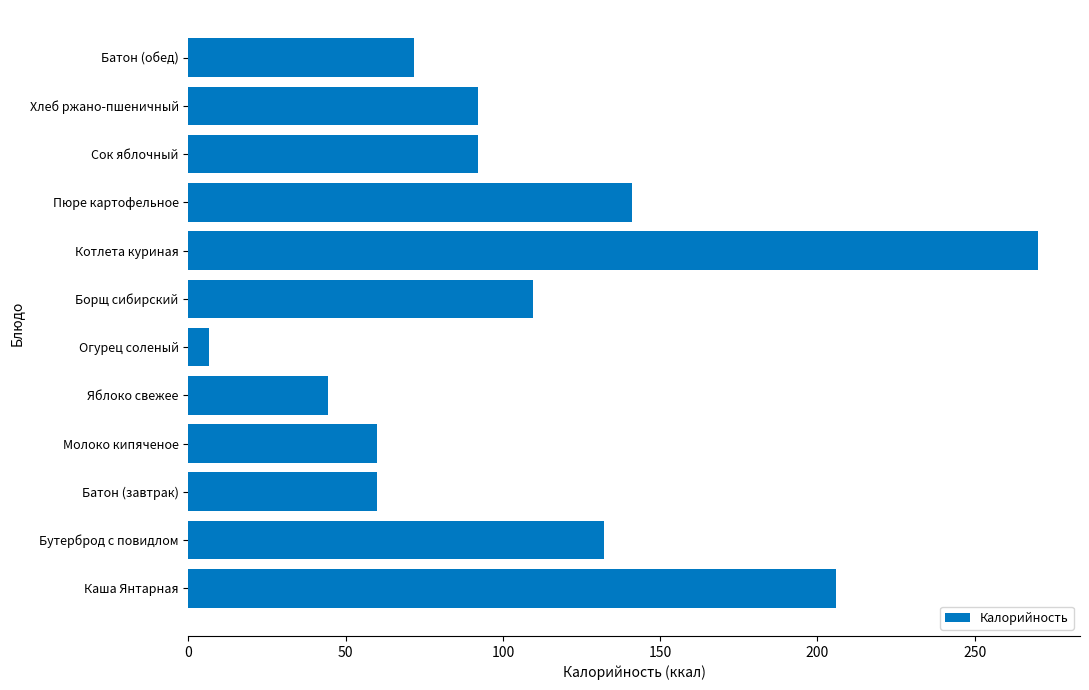

What is the average value?

107.1